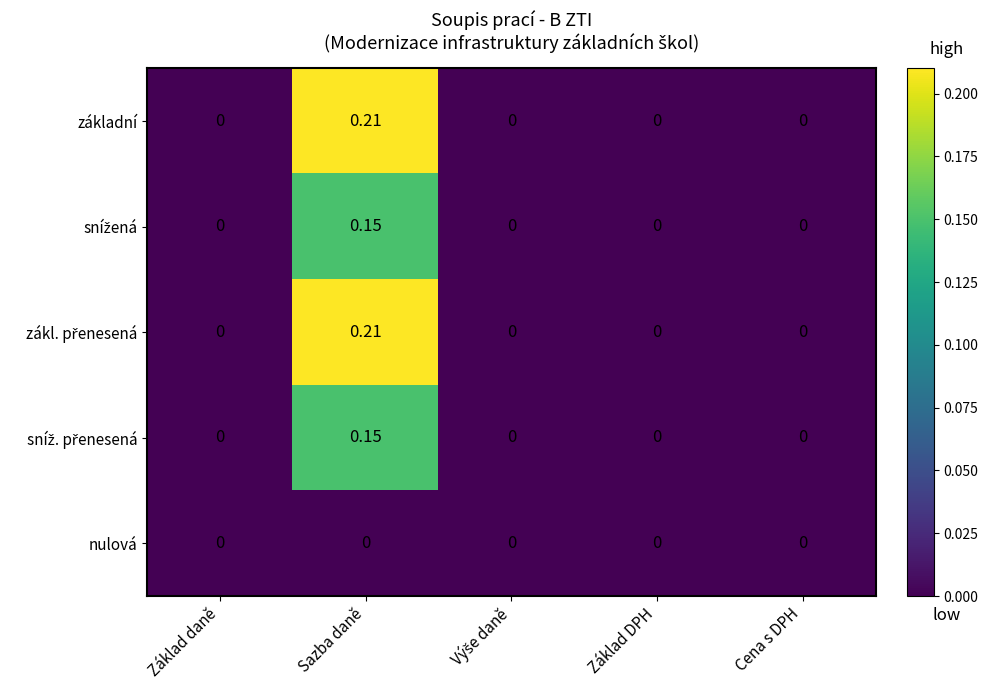

Which label corresponds to the largest value in the chart?

Sazba daně